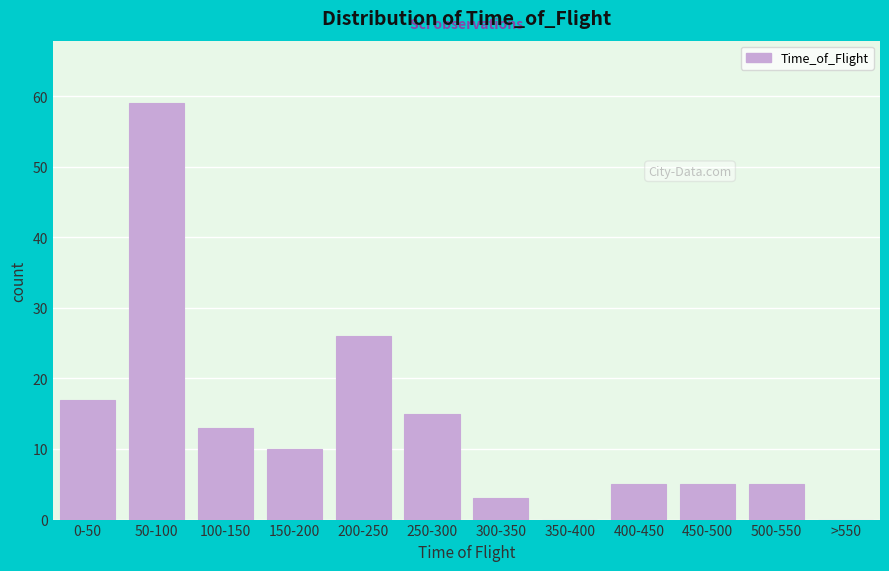

Reading left to right, what are all the values shown in this chart?

0-50=17	50-100=59	100-150=13	150-200=10	200-250=26	250-300=15	300-350=3	350-400=0	400-450=5	450-500=5	500-550=5	>550=0